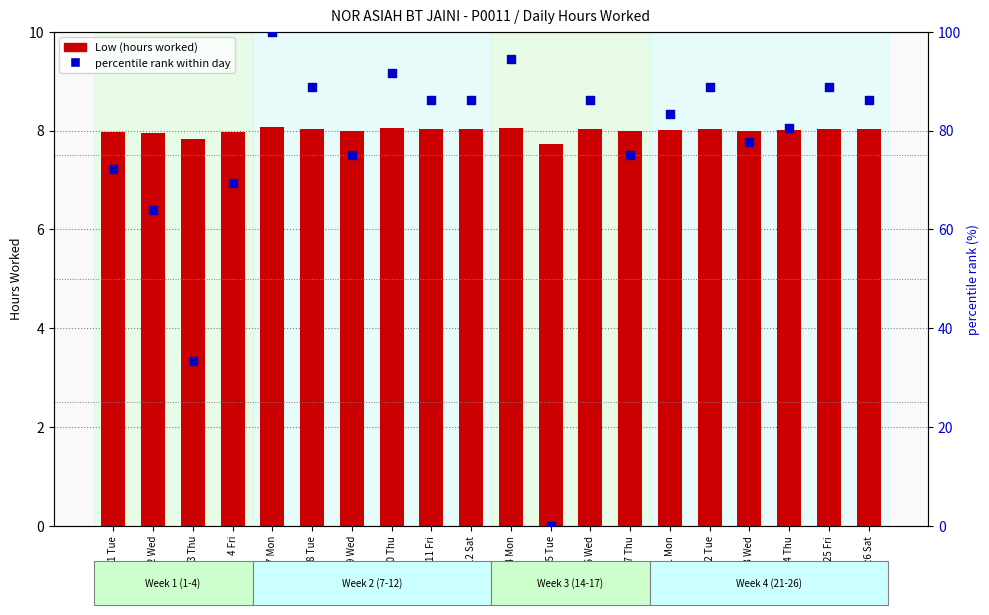

At which category is the sum across all series the highest?

7 Mon